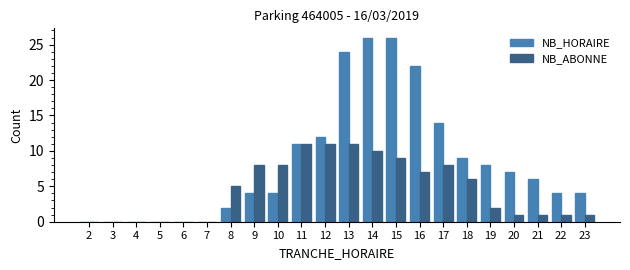

What is the difference between the NB_HORAIRE values at 19 and 4?

8